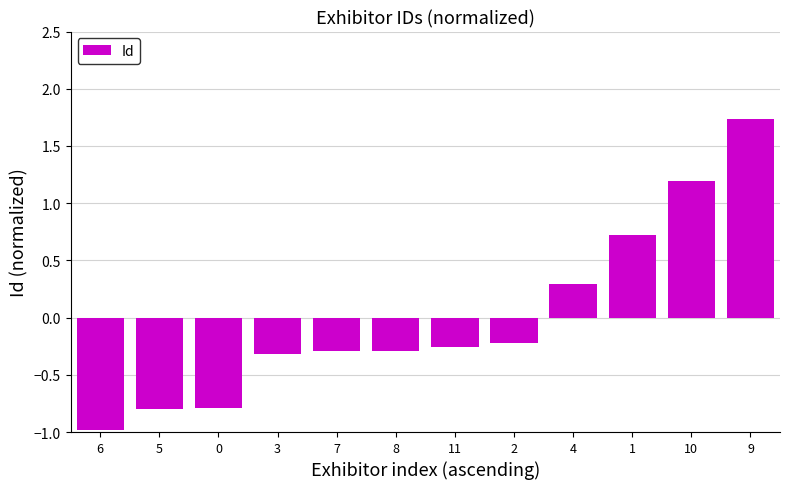

Is it true that the value at 8 is -0.4?

False